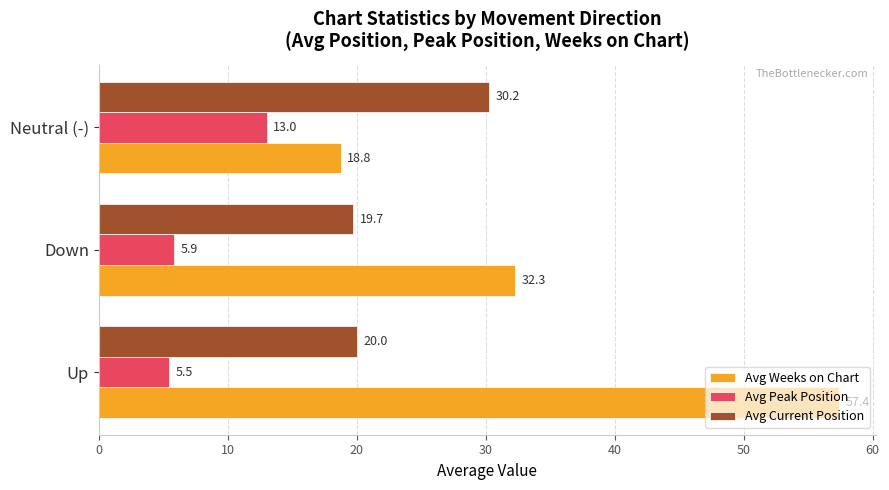

Rank the categories by Avg Current Position value from highest to lowest.

Neutral (-), Up, Down